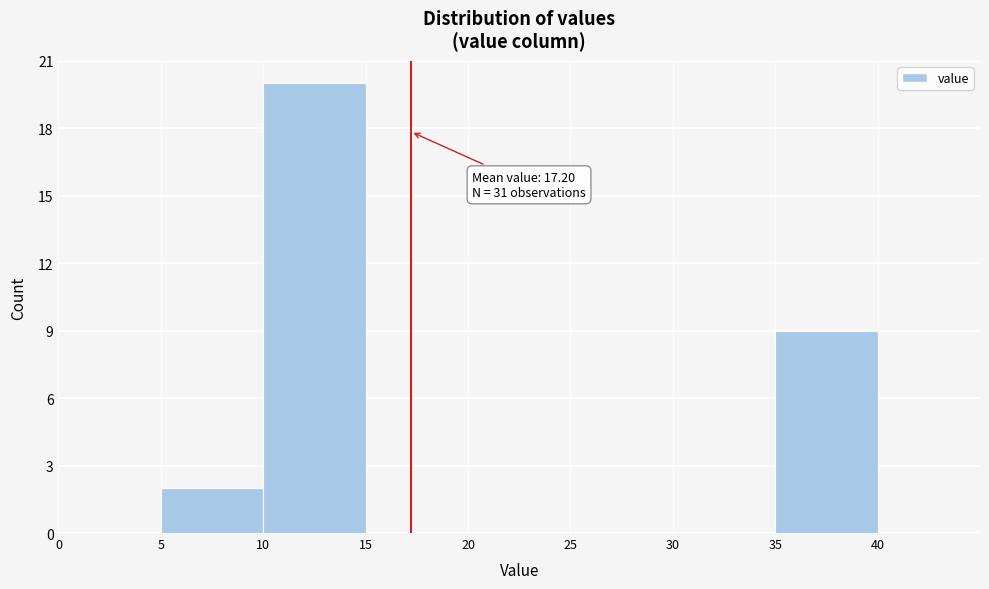

Over which range of the x-axis is the bar tallest?

10 to 15